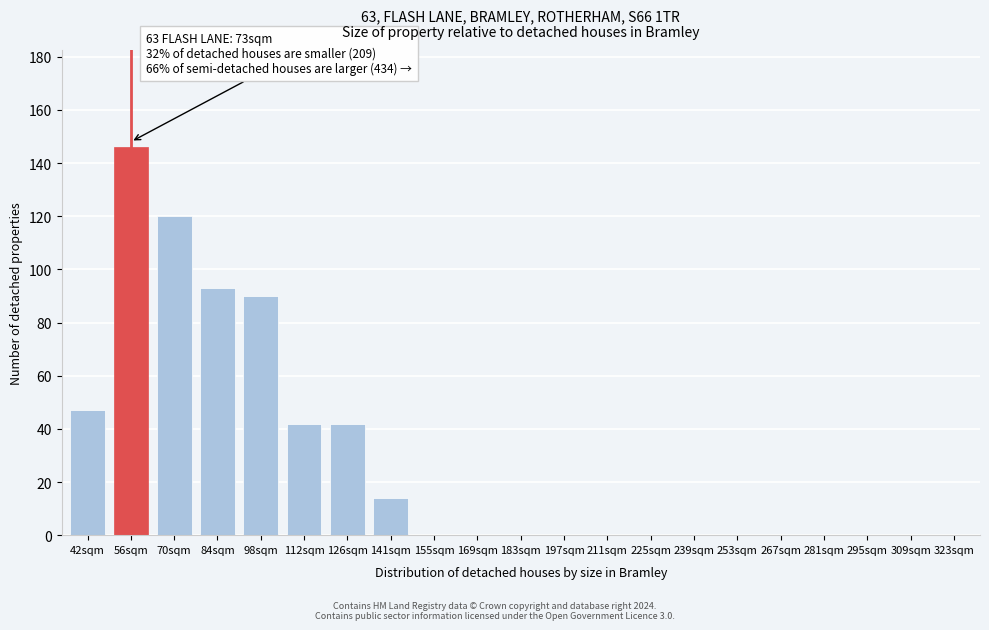

Reading right to left, list all the values displayed in this chart.

323sqm=0	309sqm=0	295sqm=0	281sqm=0	267sqm=0	253sqm=0	239sqm=0	225sqm=0	211sqm=0	197sqm=0	183sqm=0	169sqm=0	155sqm=0	141sqm=14	126sqm=42	112sqm=42	98sqm=90	84sqm=93	70sqm=120	56sqm=146	42sqm=47